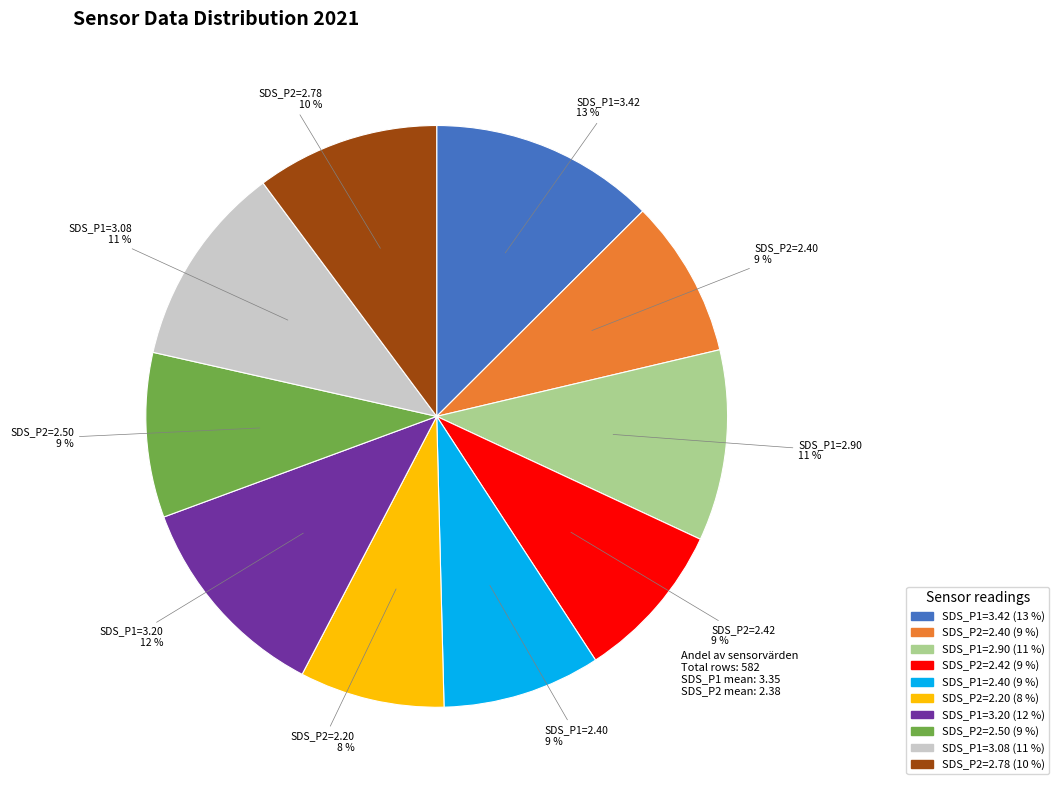

How many slices are in this pie chart?

10